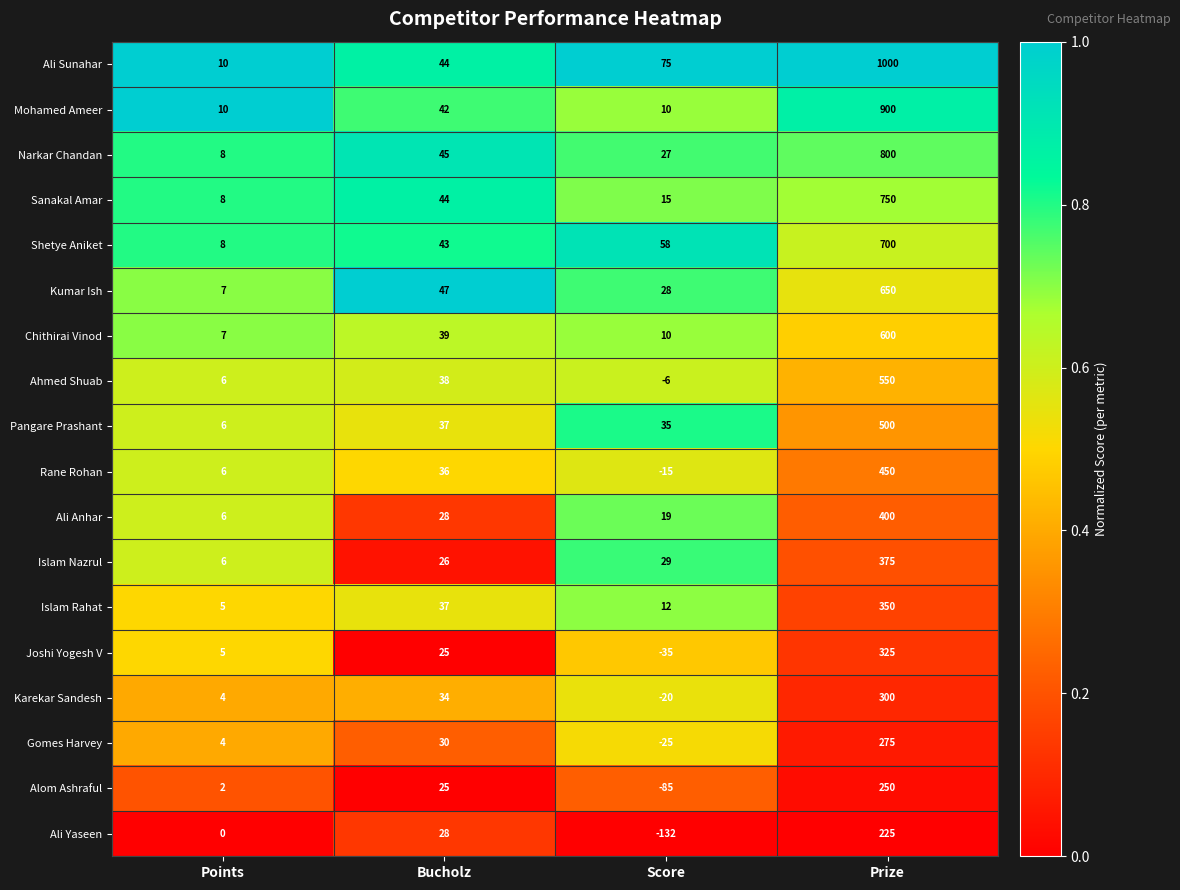

True or false: Ahmed Shuab has a value of -9 at Score.

False